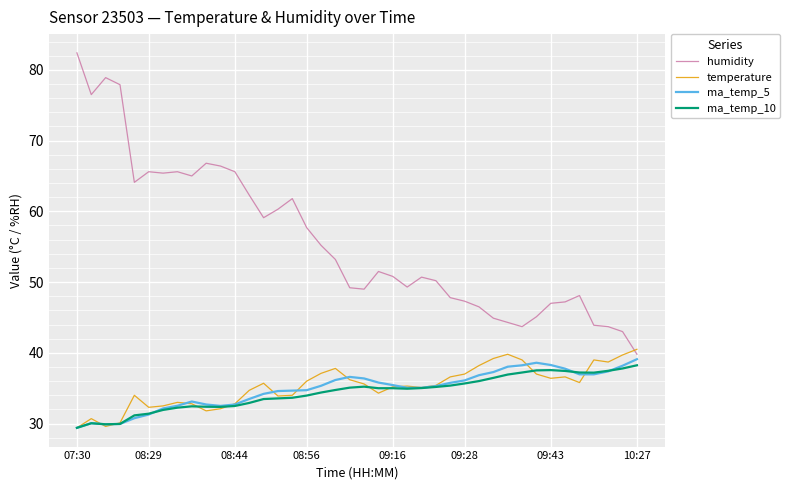

Which series has the largest total across all categories?

humidity